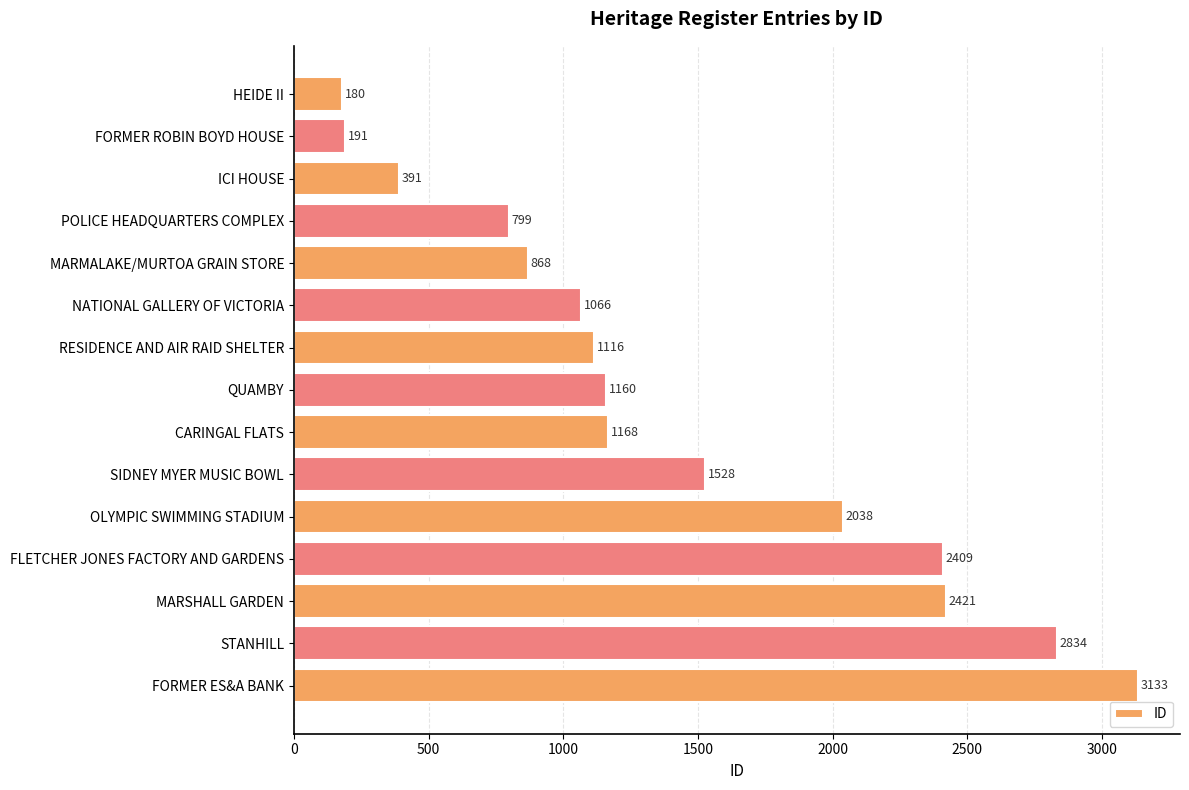

What is the label of the 2nd bar from the bottom?

STANHILL